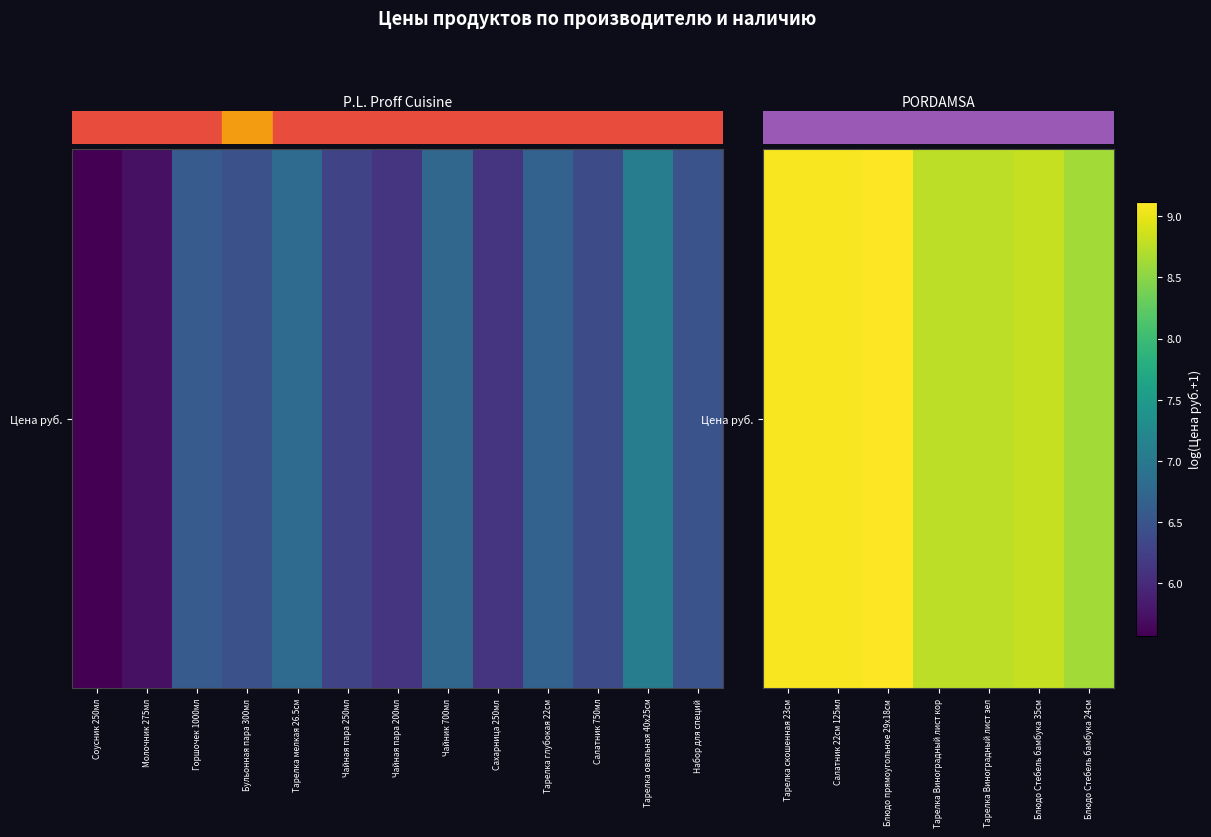

How many data points does each series have?

7